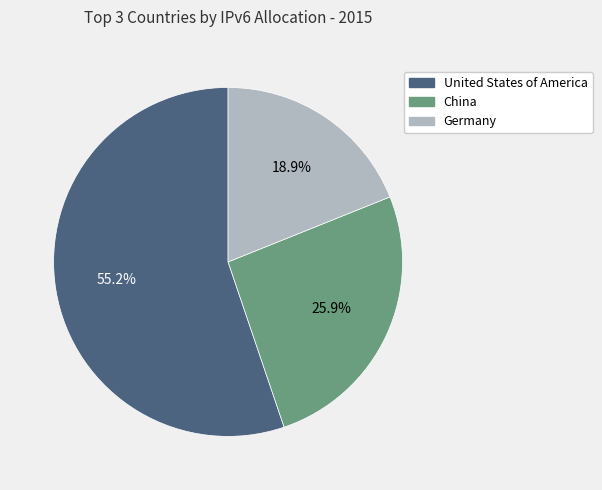

Which category has the smallest portion of the pie?

Germany